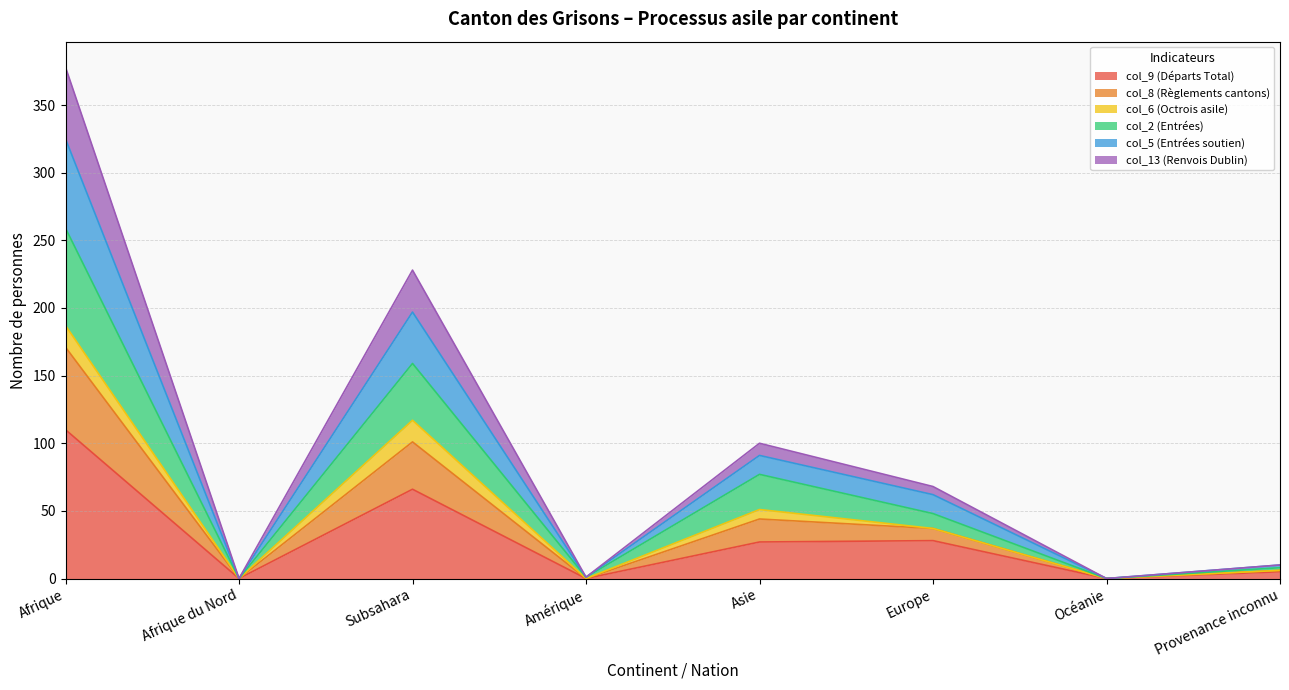

What is the difference between the maximum and minimum values in the col_9 (Départs Total) series?

110